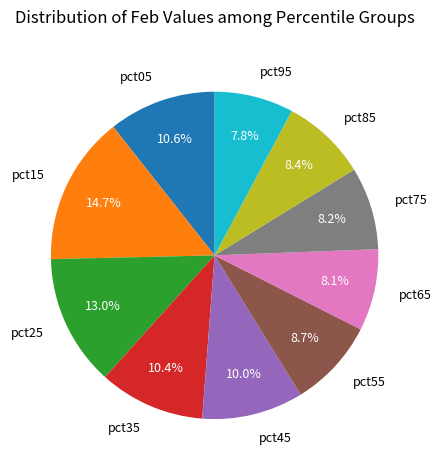

Combined, what portion of the pie is pct75 and pct35?

18.6%